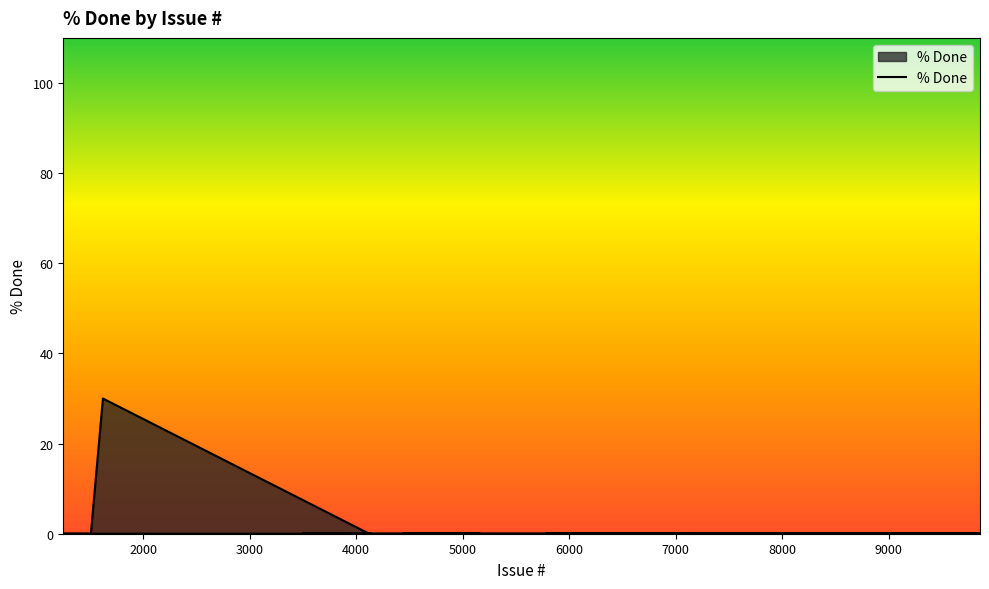

What is the difference between the maximum and second lowest values?

30